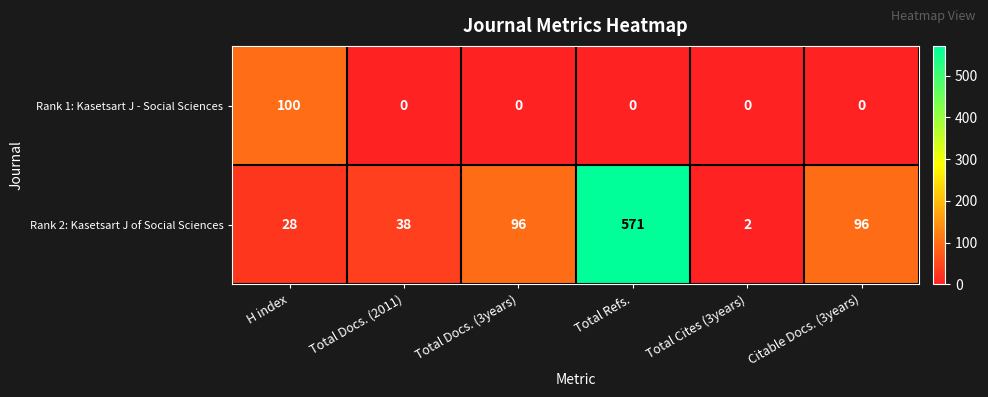

Which label corresponds to the largest value in the chart?

Total Refs.